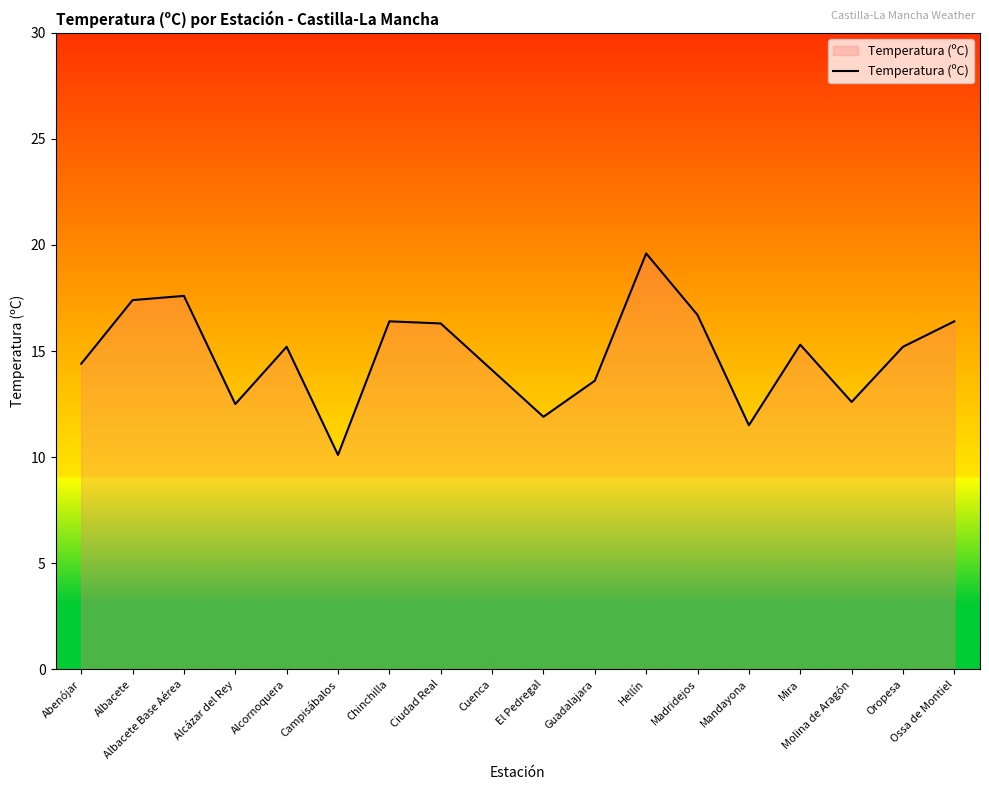

What is the difference between the values at Ossa de Montiel and Mandayona?

4.9